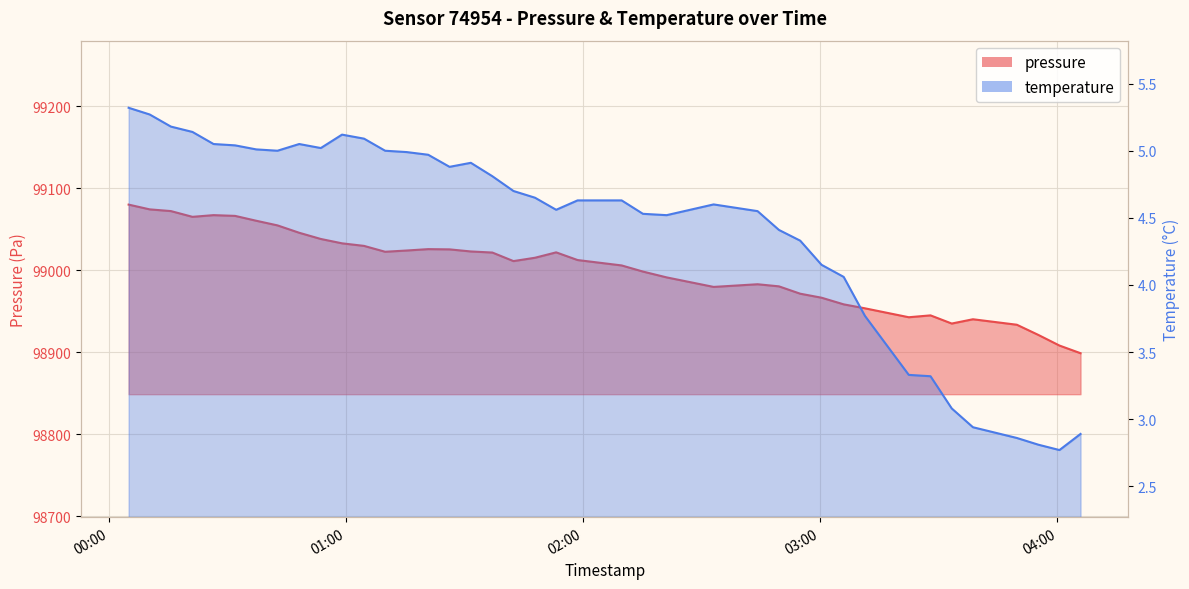

What is the average value of the temperature series?

4.4